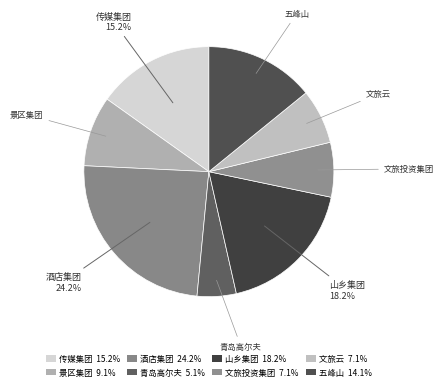

How many segments does this pie chart have?

8